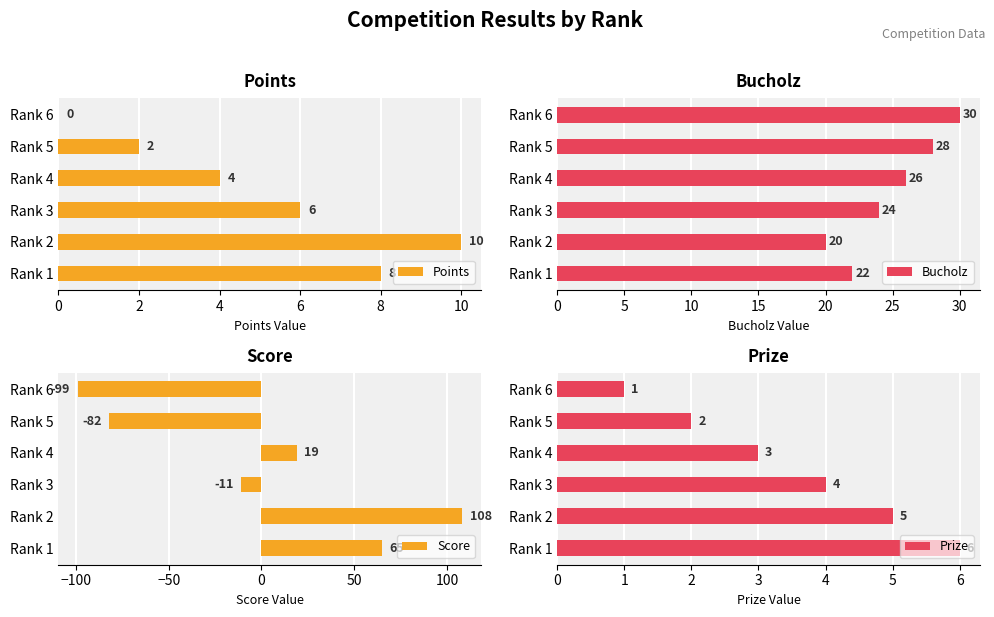

The value of Bucholz at Rank 3 is 24. True or false?

True